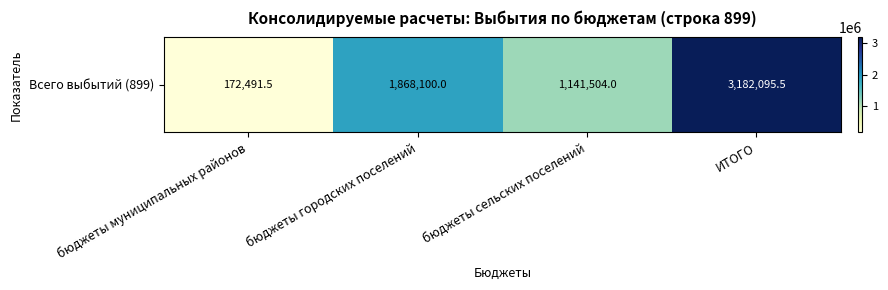

How many data points are above 1868100?

1